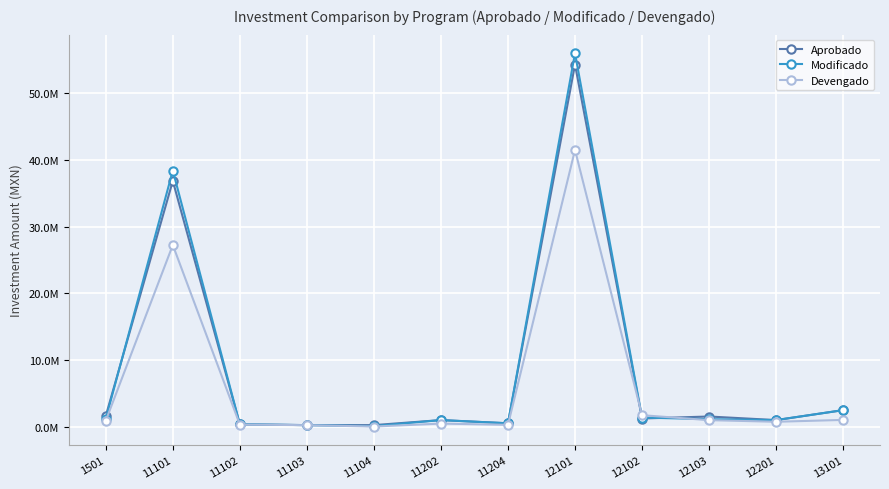

How many interior local valleys does the Devengado series have?

3